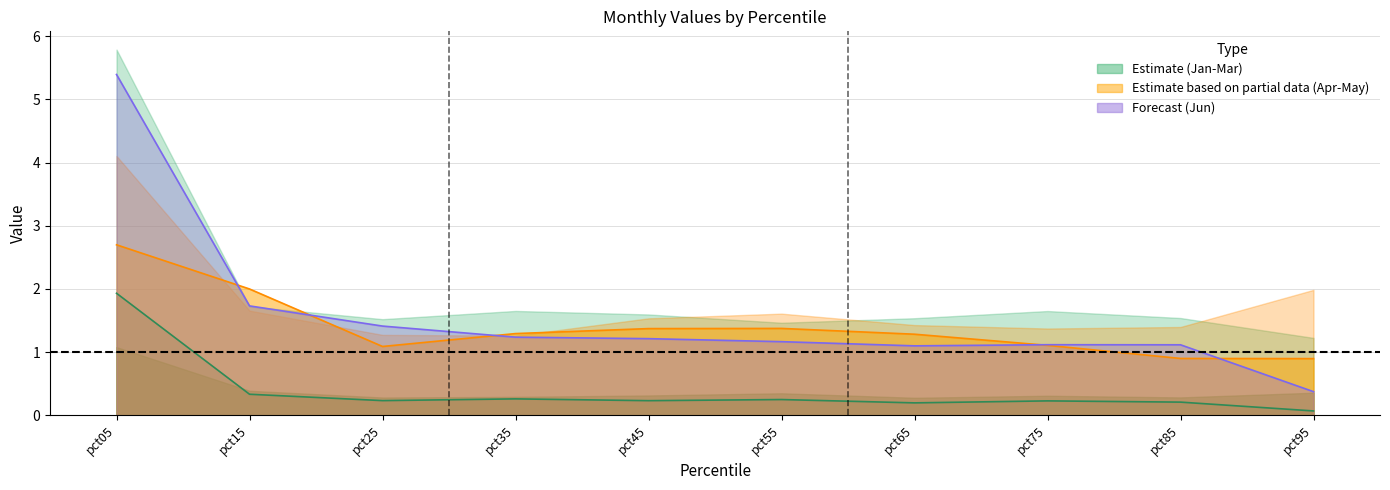

What is the sum of all May_line values?

14.0